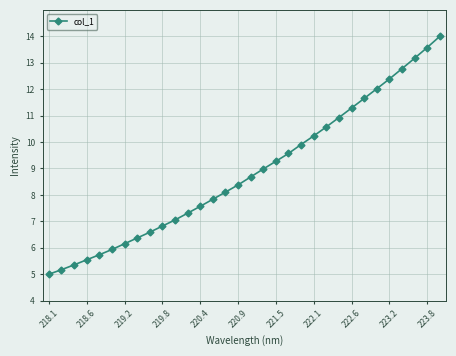

What is the minimum value shown in the chart?

5.0